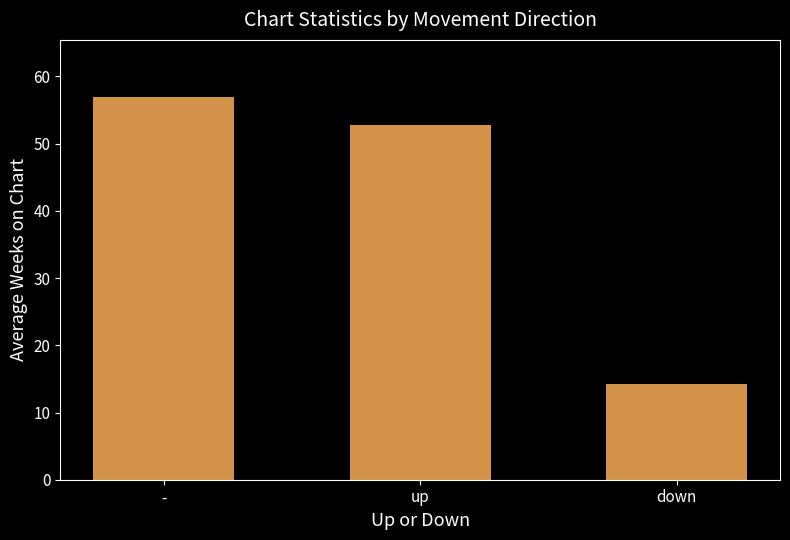

Does the chart contain any negative values?

No